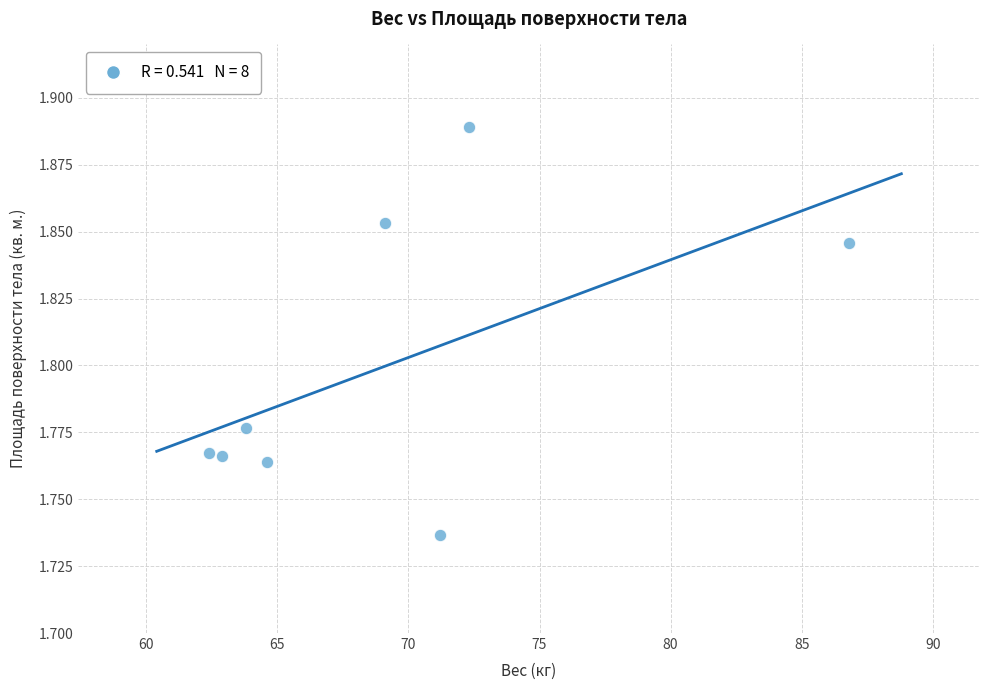

What is the range of X values (max minus min)?

24.4